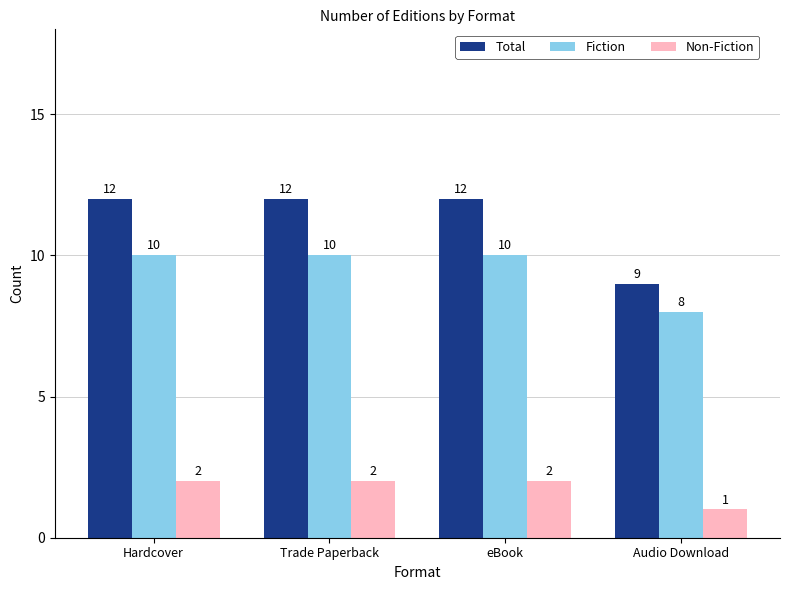

What position from the left is Hardcover?

1